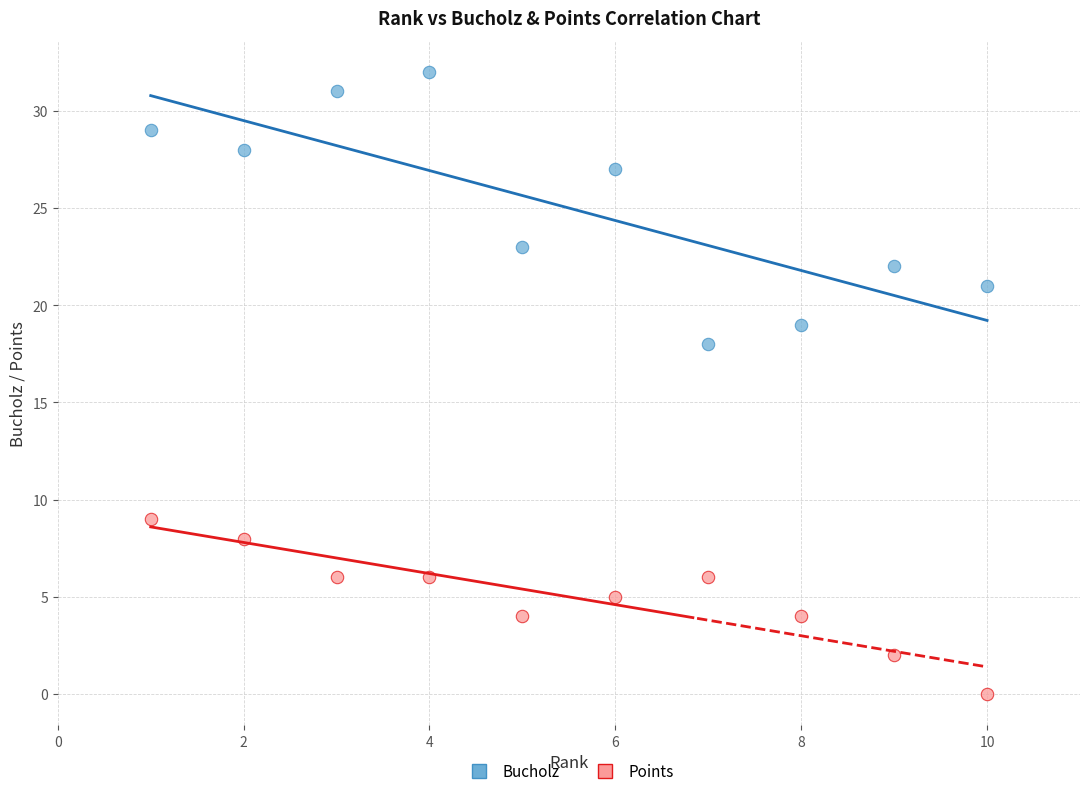

Which series contains the lowest Y value?

Points